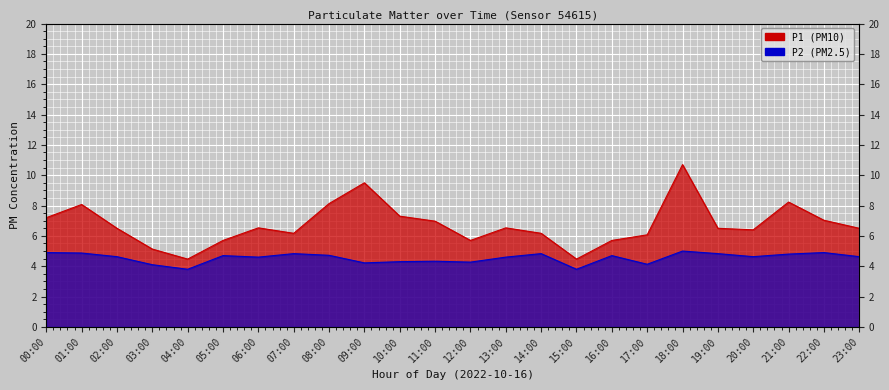

True or false: P1 has more than 1 interior local peaks.

True